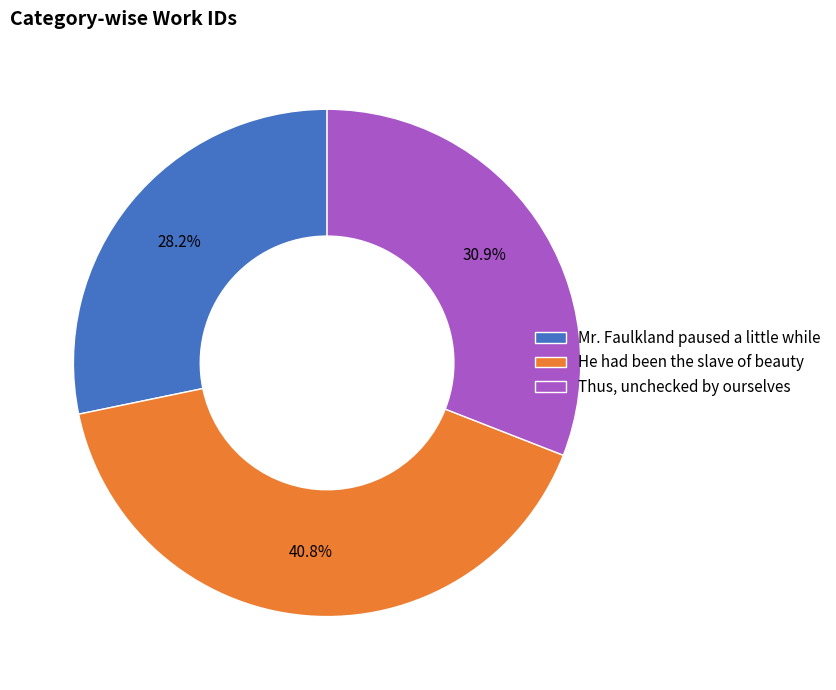

How many slices are in this pie chart?

3